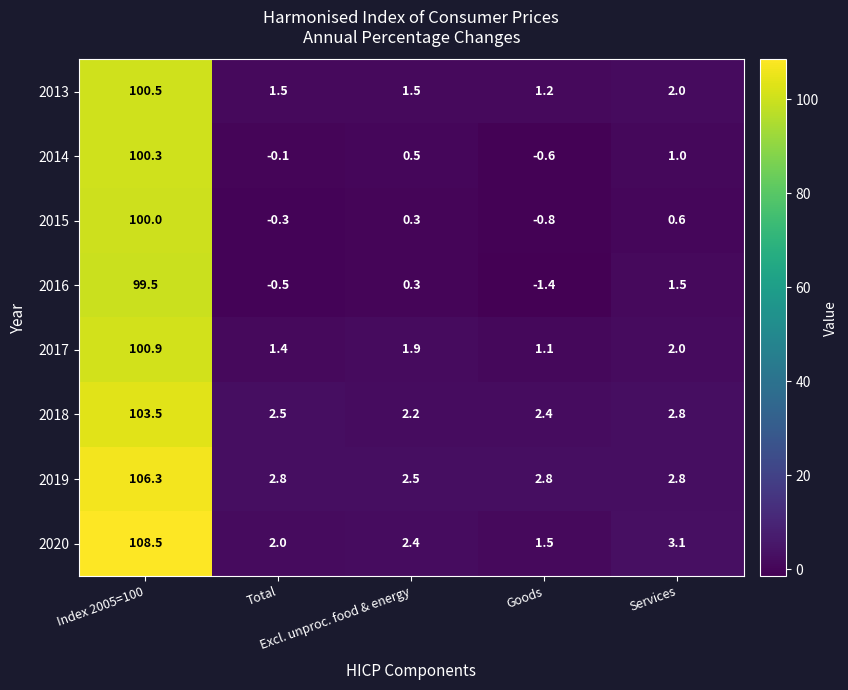

Rank the series by their maximum value, from highest to lowest.

2020, 2019, 2018, 2017, 2013, 2014, 2015, 2016